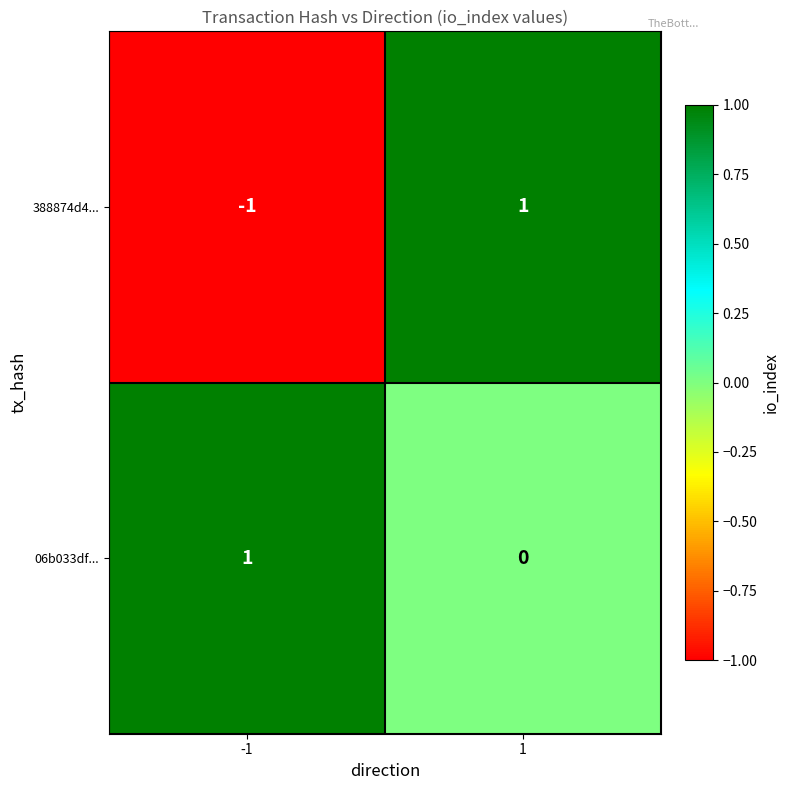

Which series has the largest range (max minus min)?

388874d4...